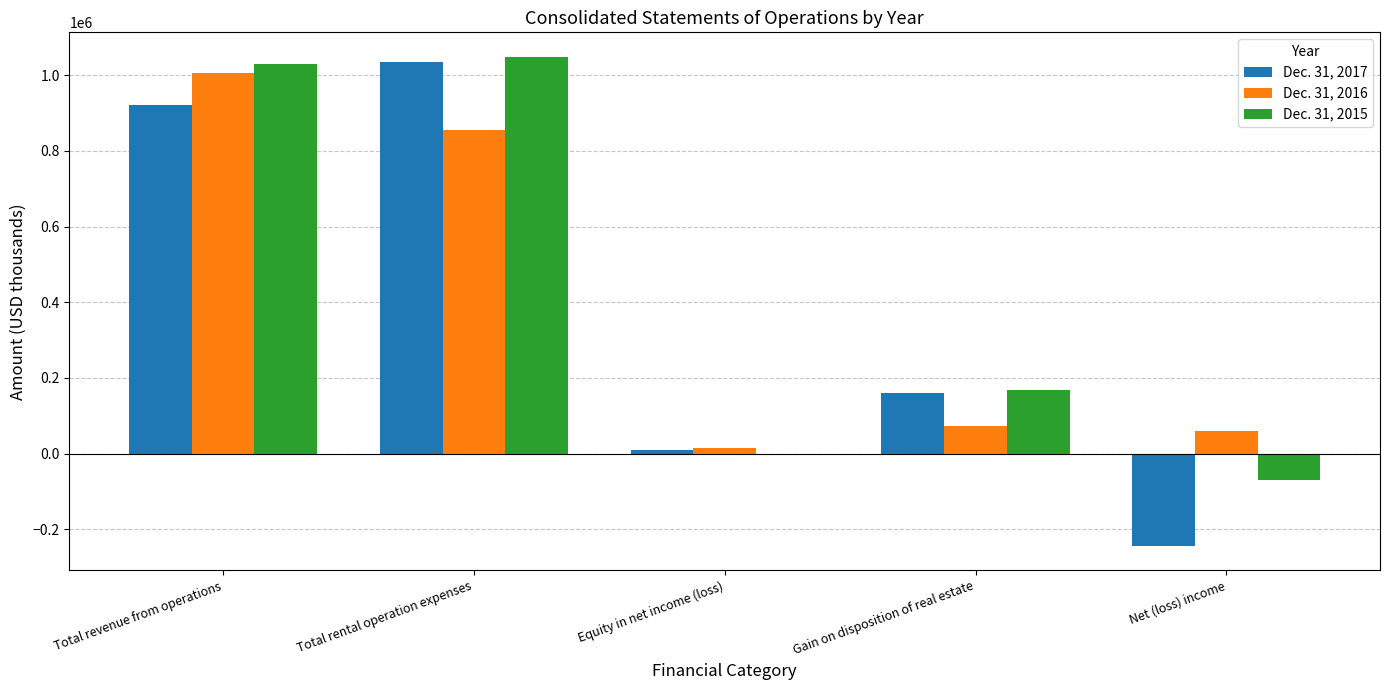

Is it true that Dec. 31, 2015 equals 167571 at Gain on disposition of real estate?

True